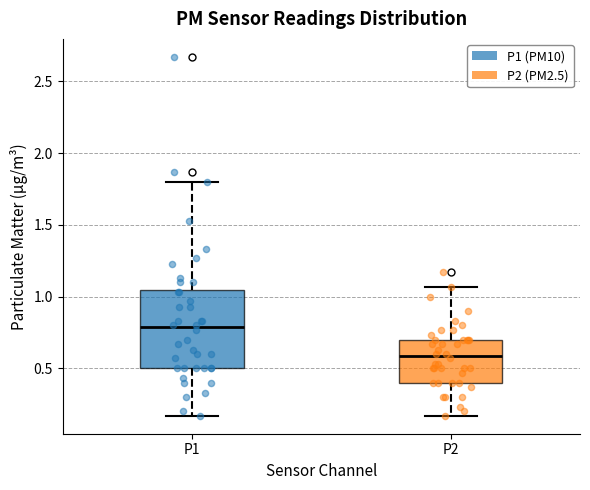

Where does the lower whisker of the box for P1 end on the y-axis? The values are not printed on the chart, so give them approximately, as read against the axis.

0.15